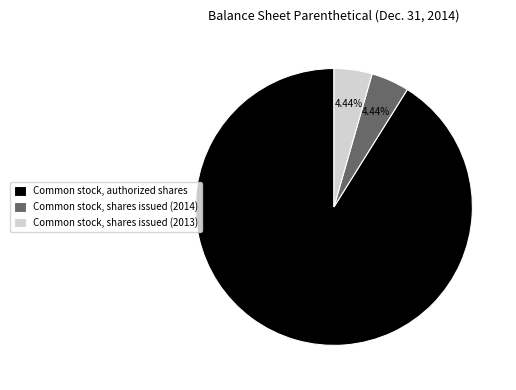

Which slice is the largest?

Common stock, authorized shares